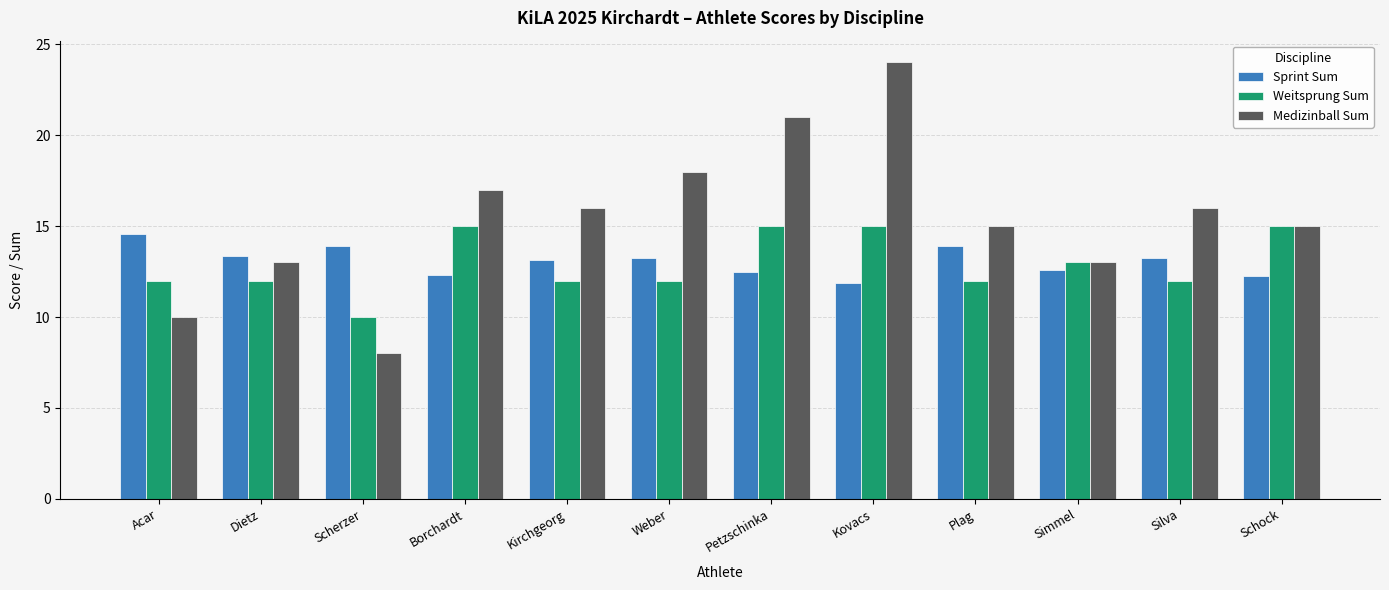

What is the value of the Sprint Sum bar at the 10th from the left?

12.6